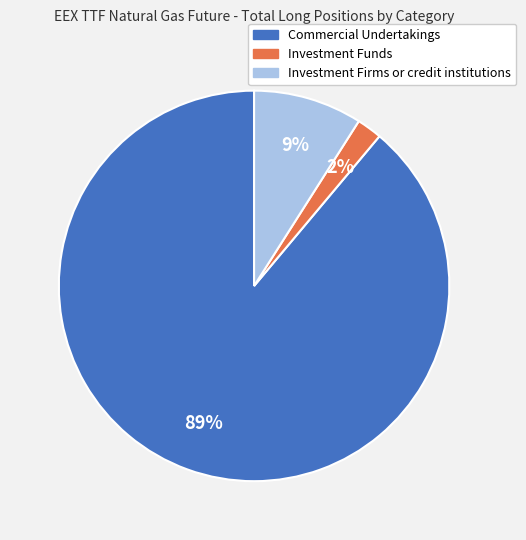

To the nearest percent, what is the difference between the largest and smallest slice percentages?

87%